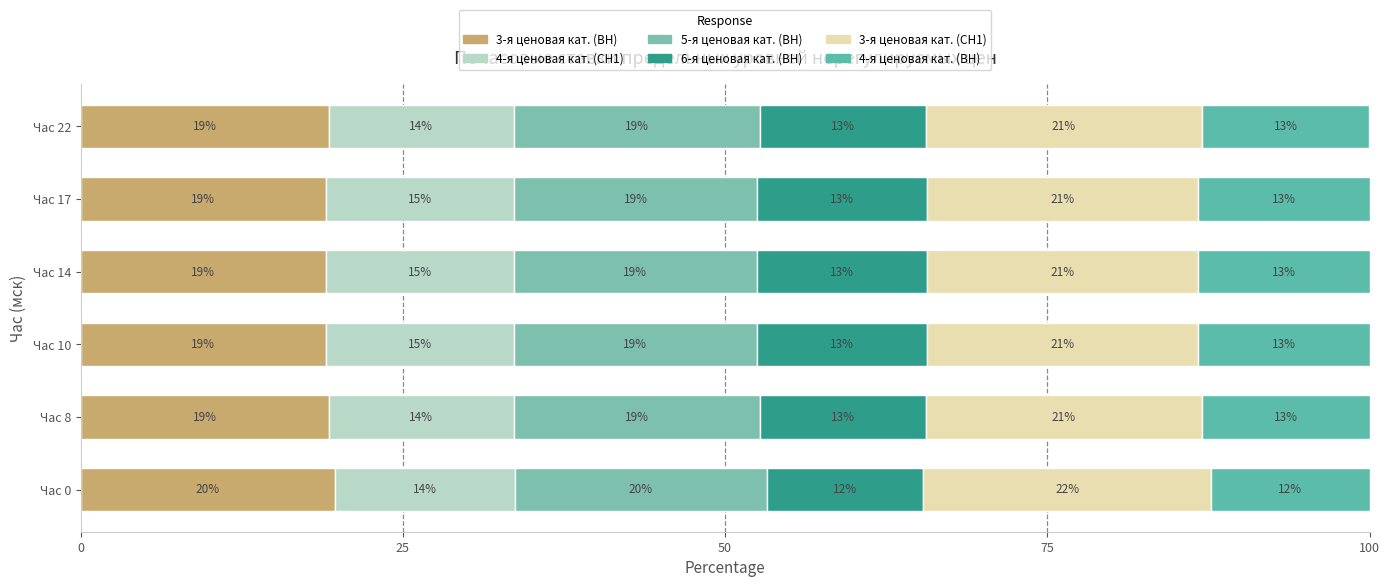

How many series are shown in this chart?

6